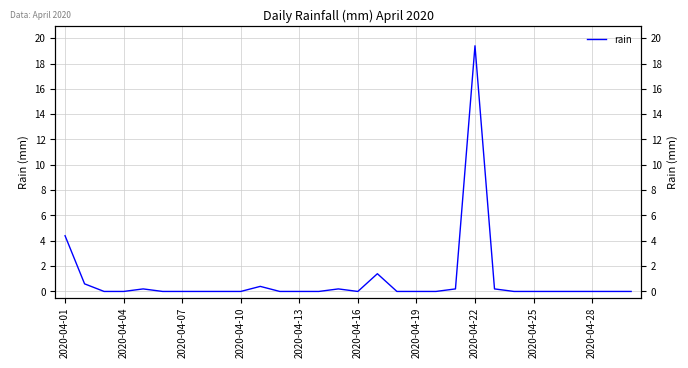

Between 25 and 2020-04-04, which is larger?

2020-04-04